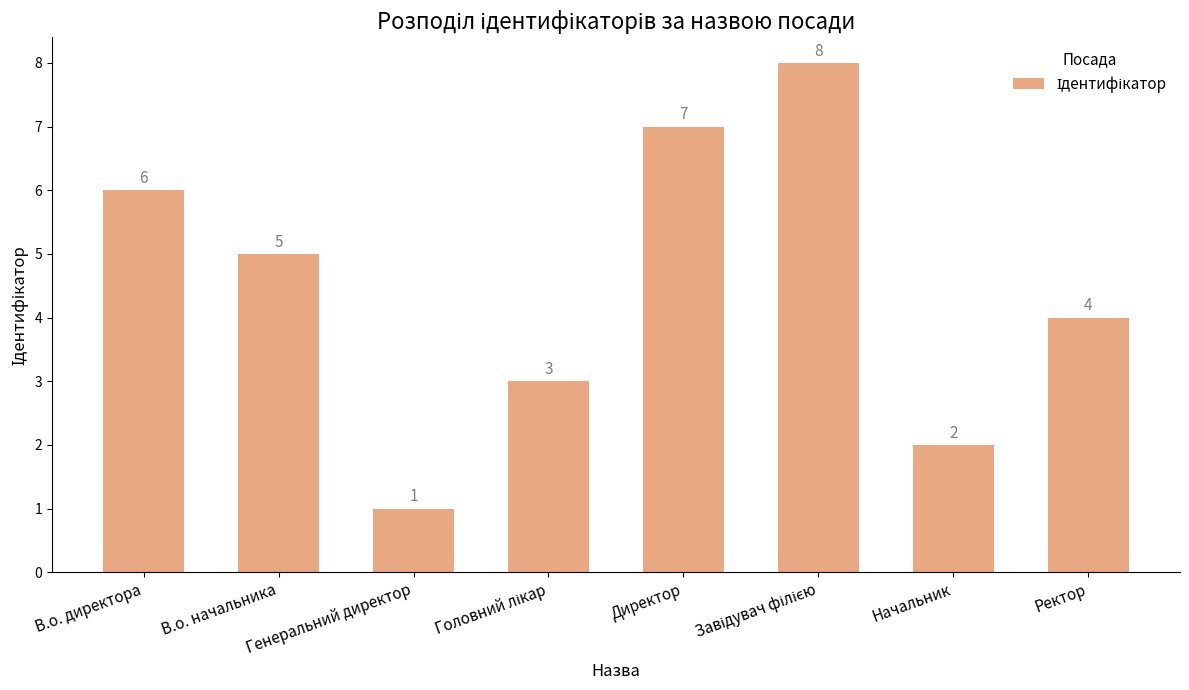

Where is the data nearest to the value 4?

Ректор